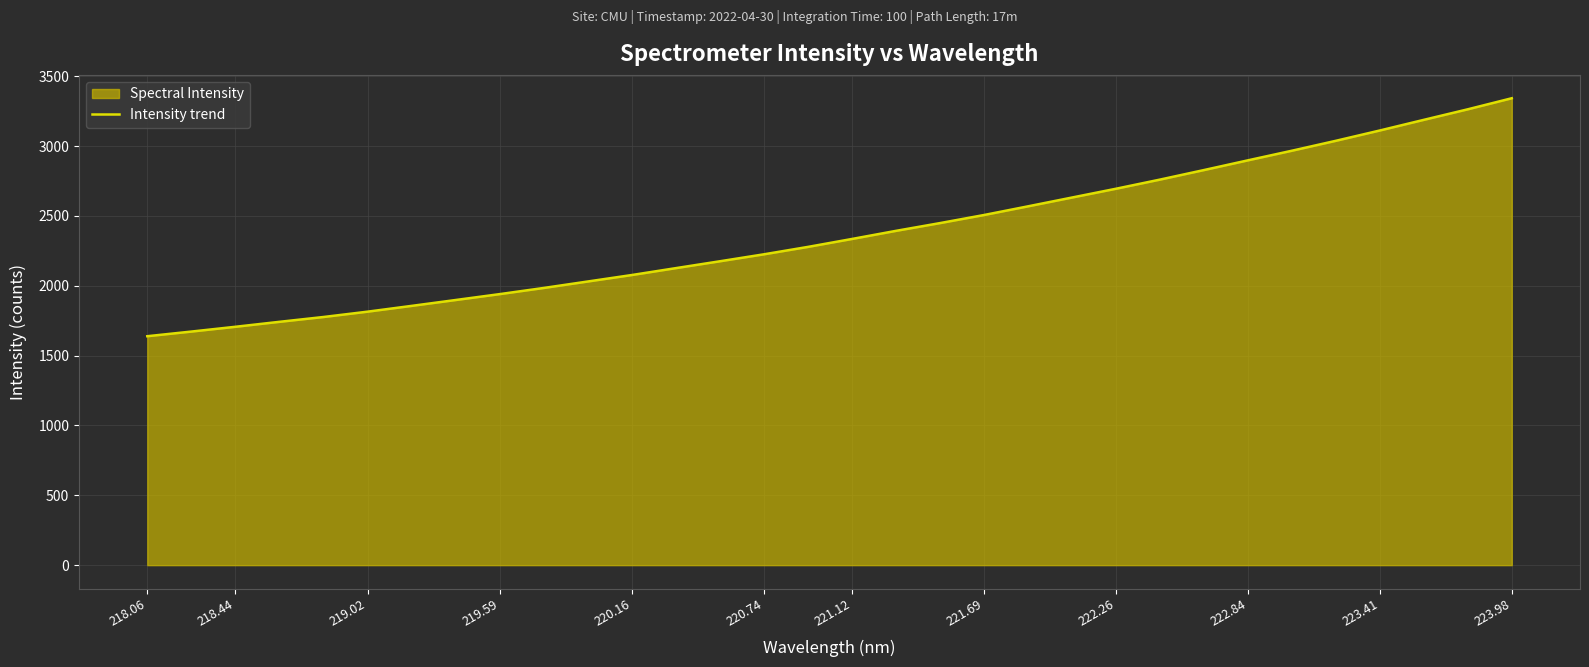

What is the difference between the maximum and minimum values?

1703.5